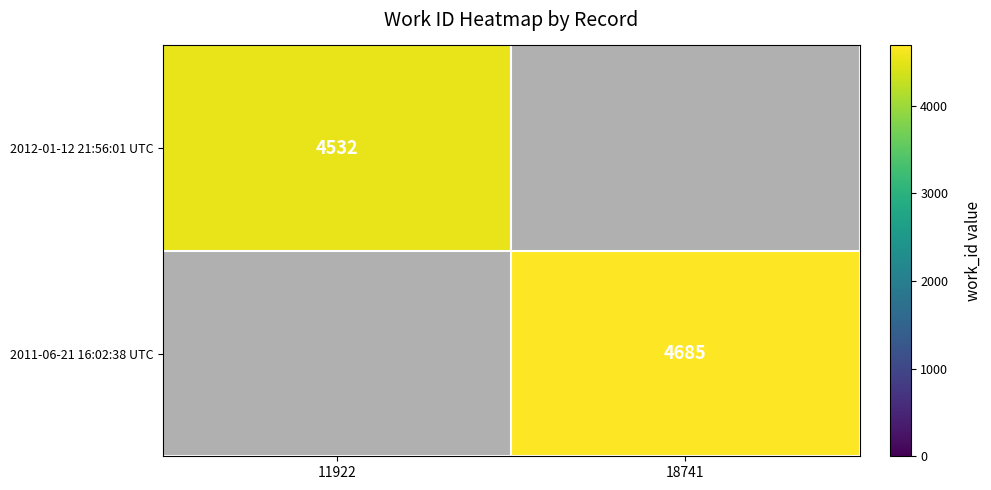

True or false: 2011-06-21 16:02:38 UTC has a value of 2250.2 at 18741.

False